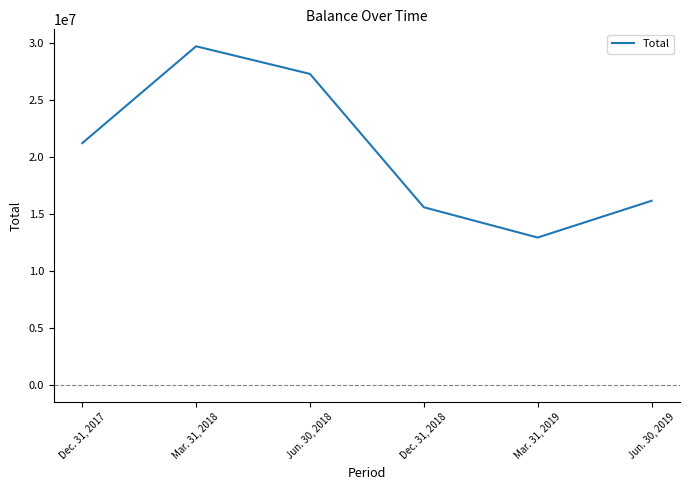

The chart shows a value of 16177586 at Jun. 30, 2019. True or false?

True